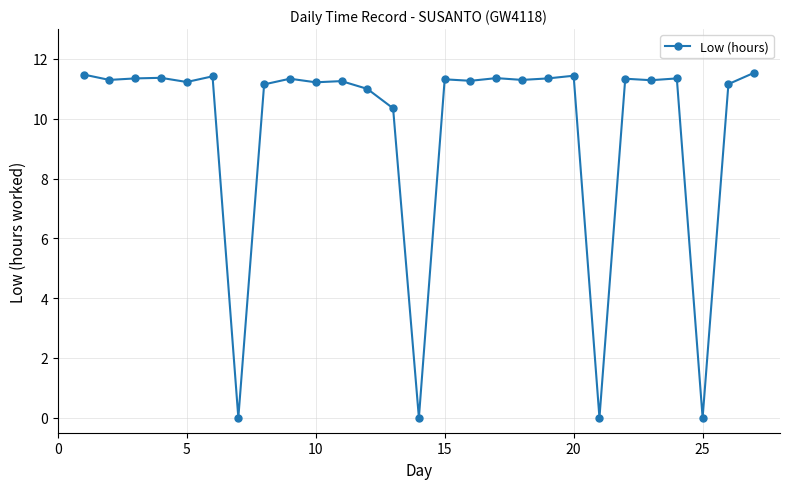

What is the difference between the second highest and minimum values?

11.5